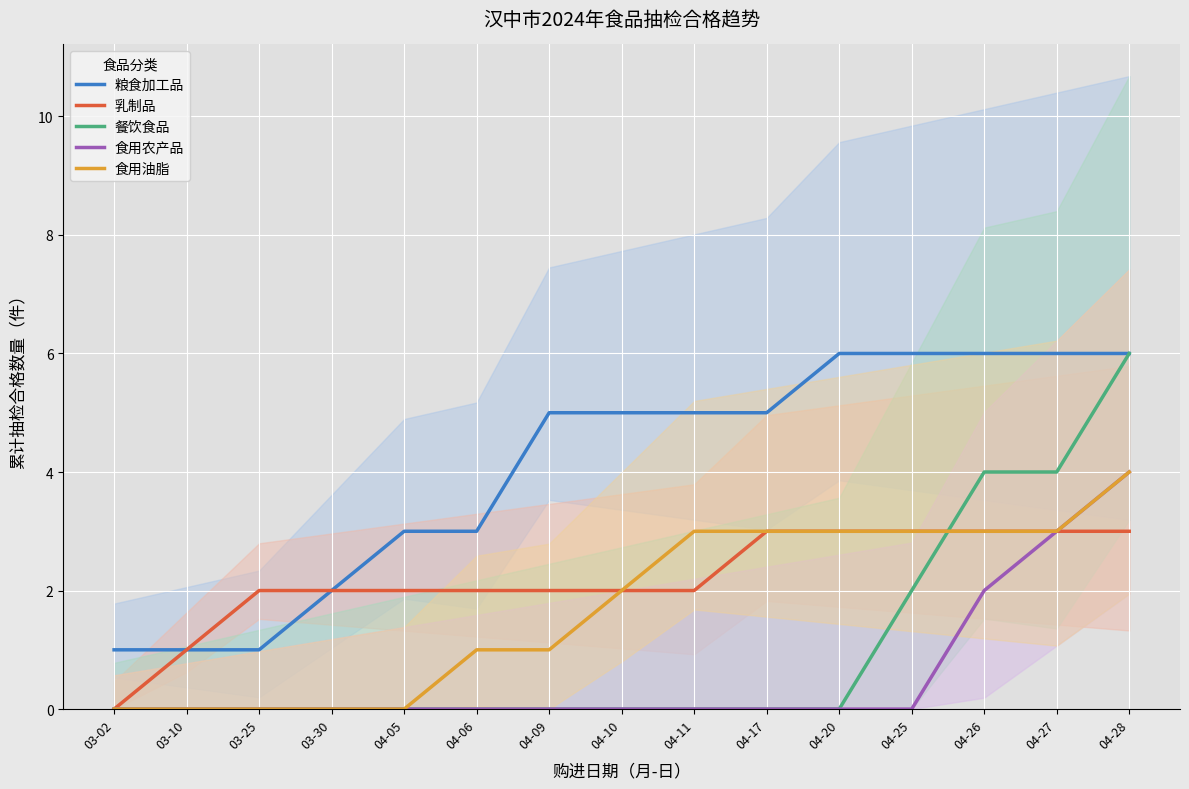

What is the sum of the 食用农产品 values at 04-20 and 04-28?

4